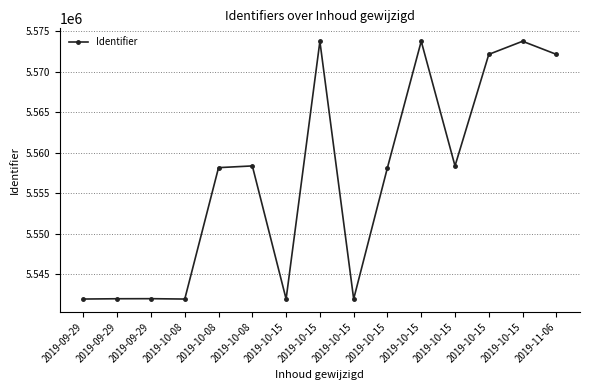

What is the difference between the values at 2019-10-15 and 2019-10-15?

1617